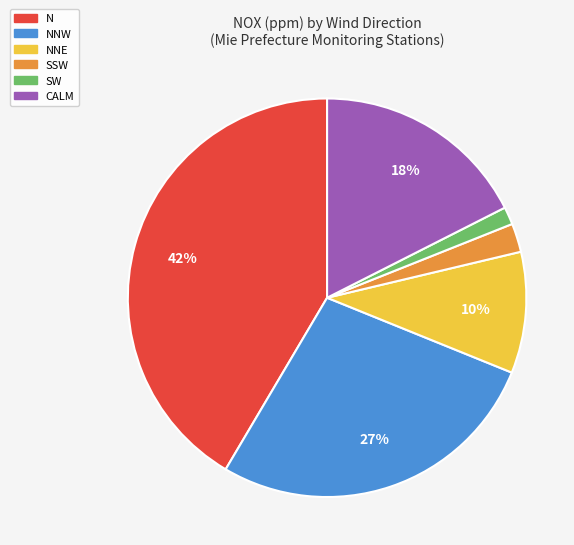

To the nearest percent, what is the average slice percentage?

17%